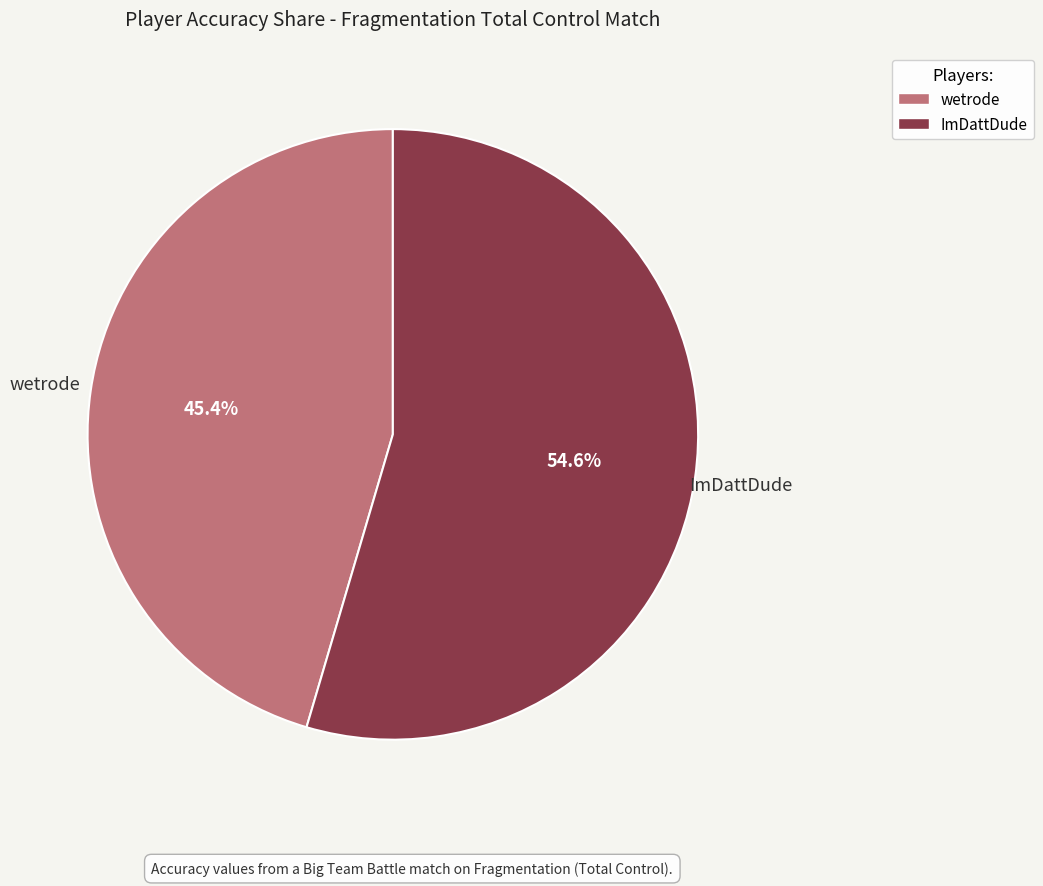

What percentage do ImDattDude and wetrode together represent?

100.0%